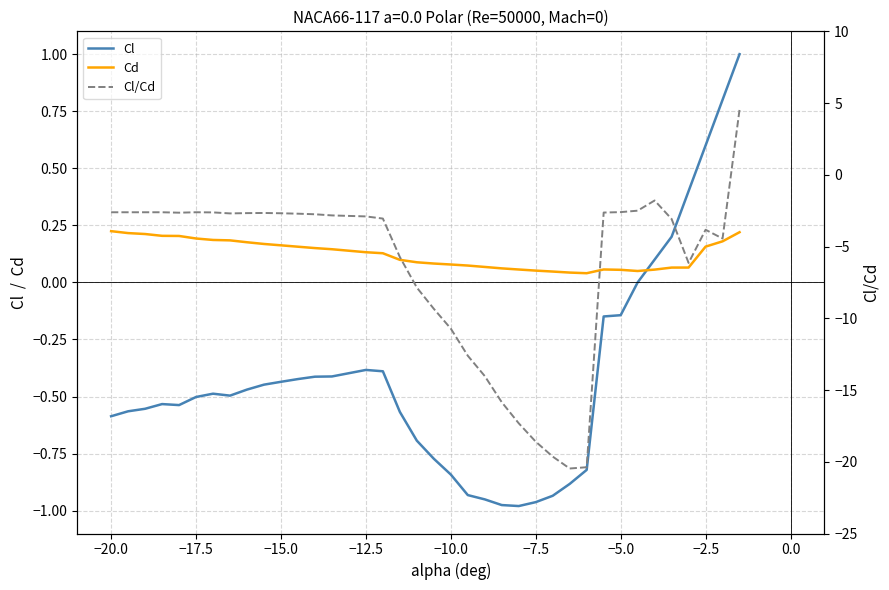

What is the difference between the maximum and minimum values in the Cl series?

2.0